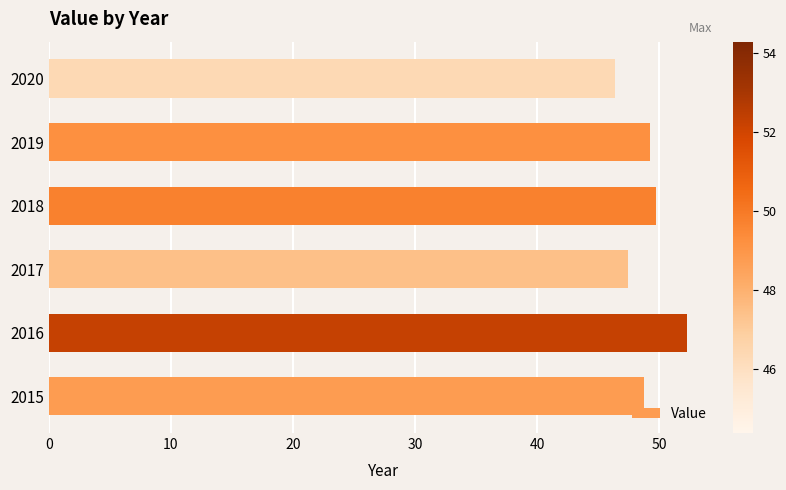

At which category does the chart reach its peak across all series?

2016